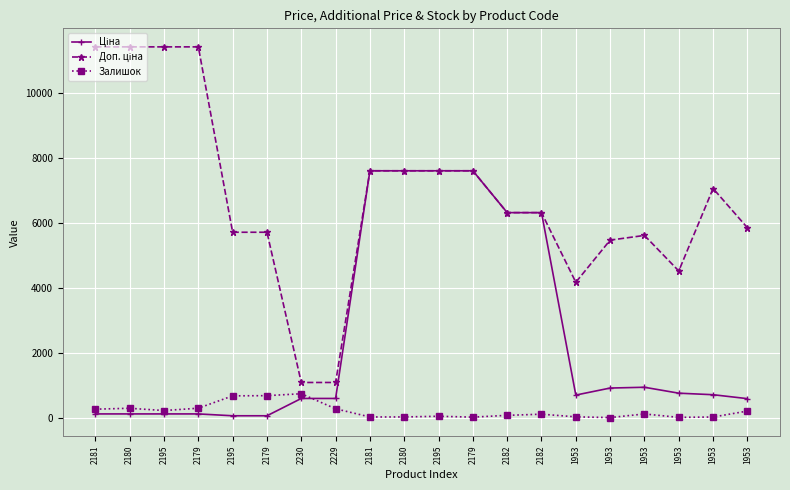

Is this an area chart (filled region under the line)?

No